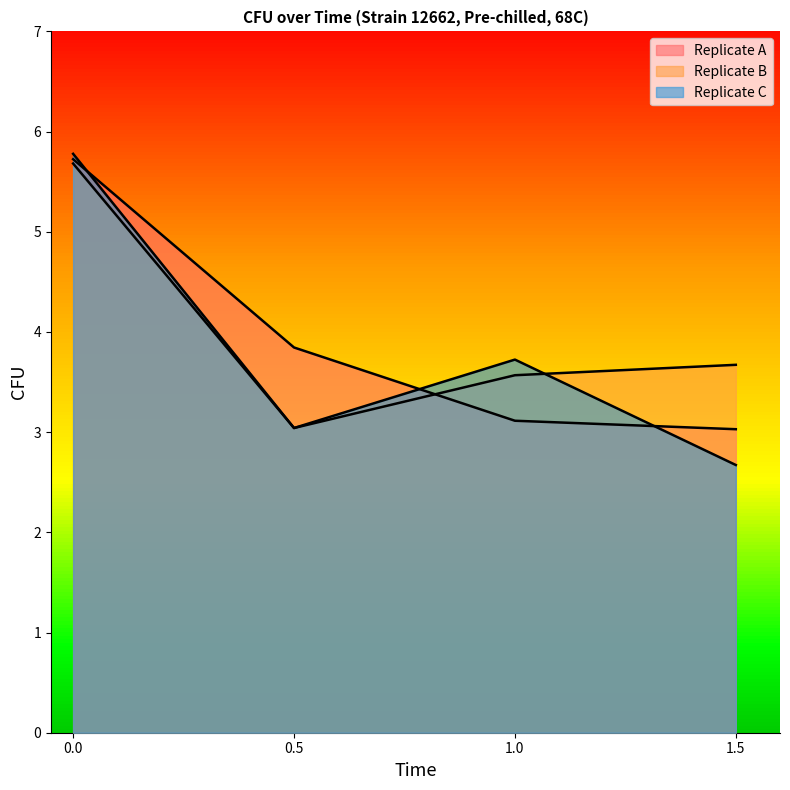

Where is the first local maximum for Replicate C?

1.0